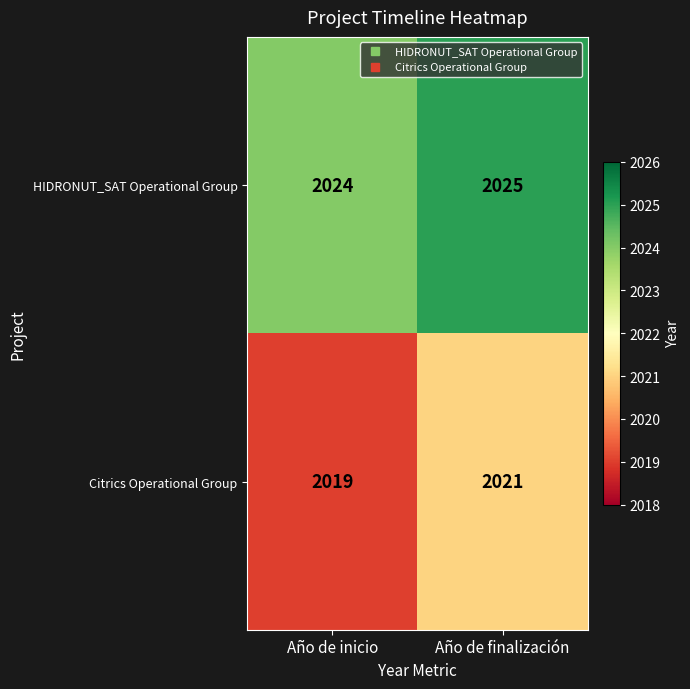

Reading left to right, transcribe all the data shown in this chart.

HIDRONUT_SAT Operational Group: 2024	2025
Citrics Operational Group: 2019	2021